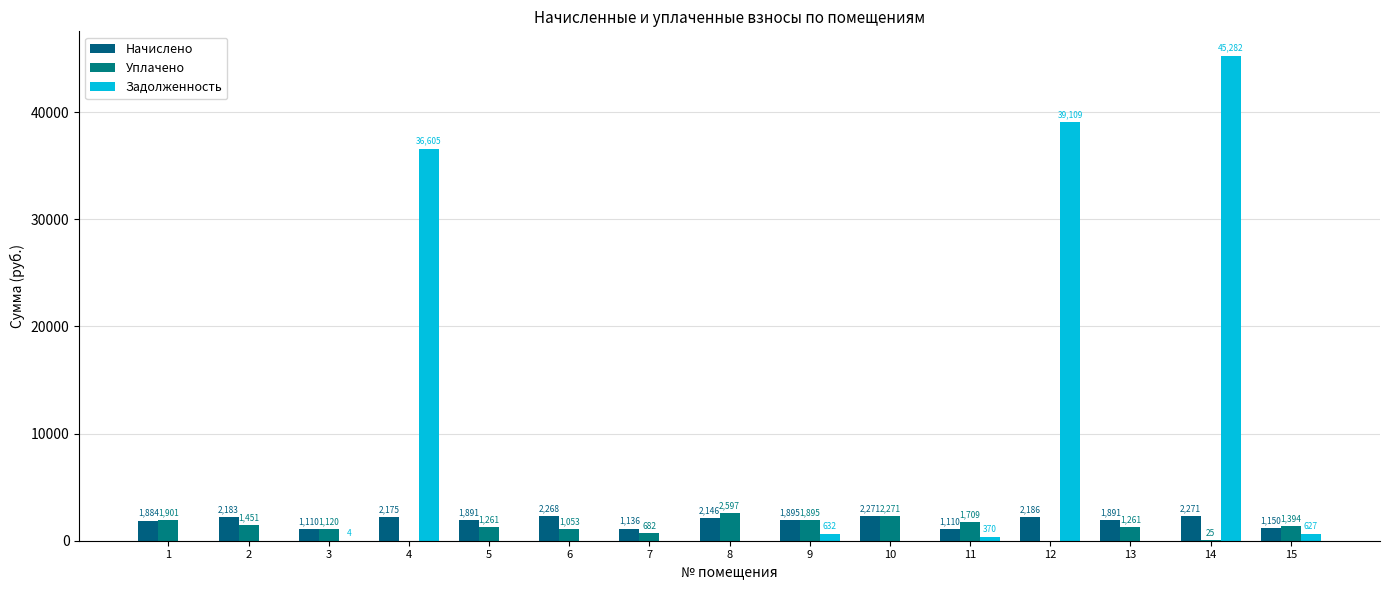

What are all the series names shown in the legend?

Начислено, Уплачено, Задолженность